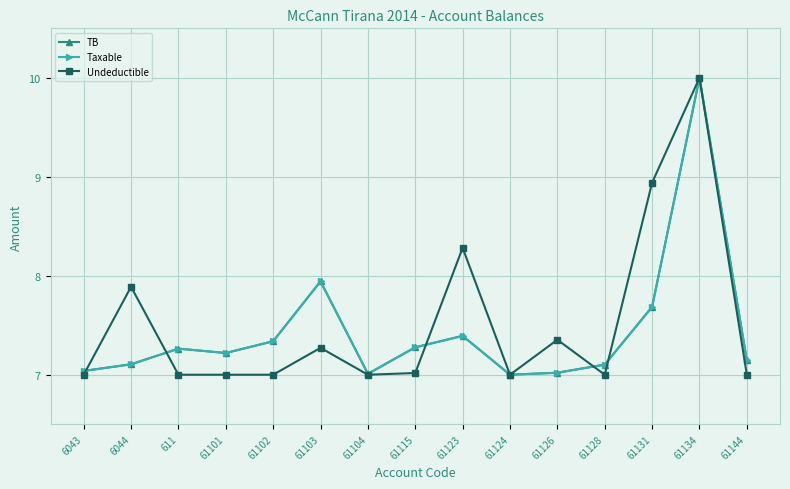

What position from the right is 61104?

9